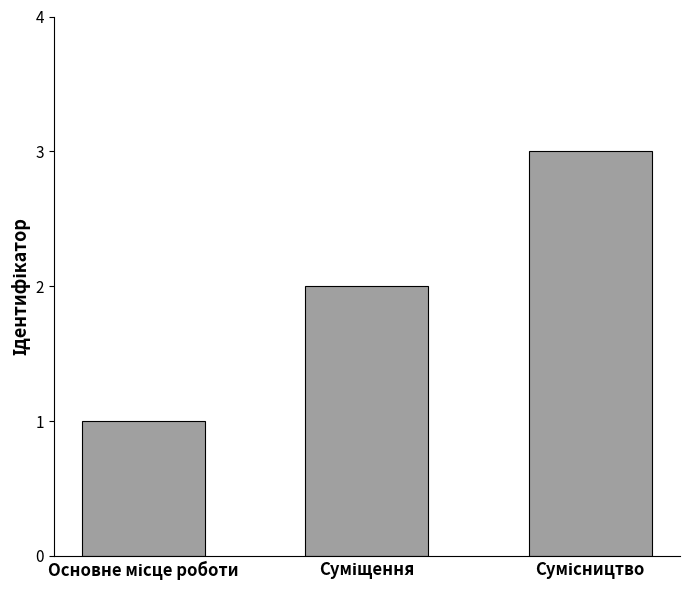

What is the maximum value shown in the chart?

3